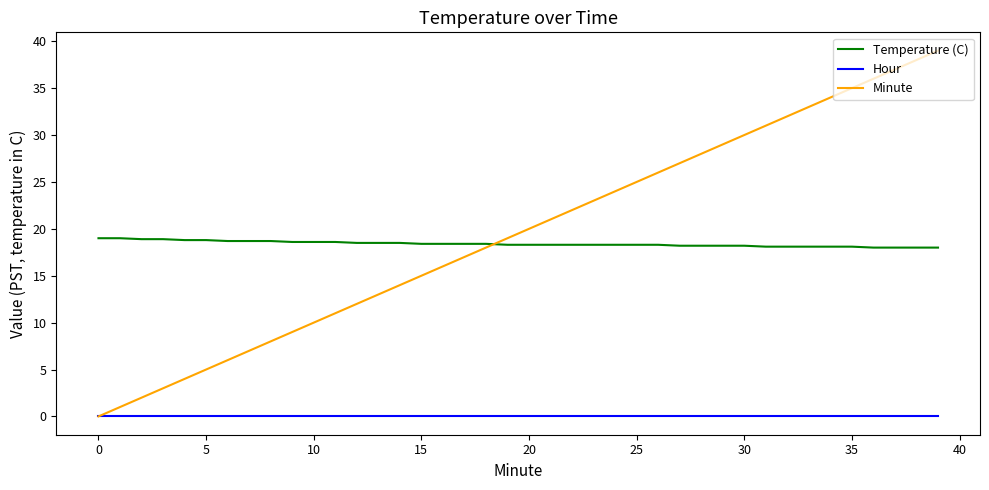

What is the average value of the Minute series?

19.5